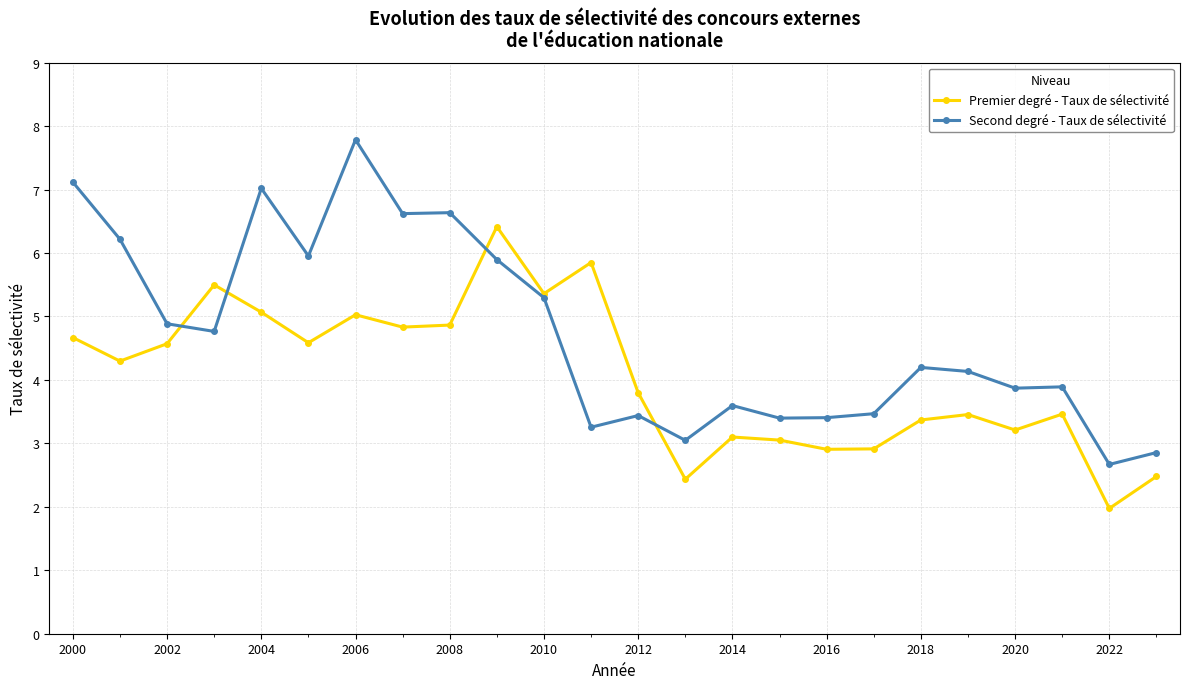

What is the sum of all Second degré - Taux de sélectivité values?

113.4